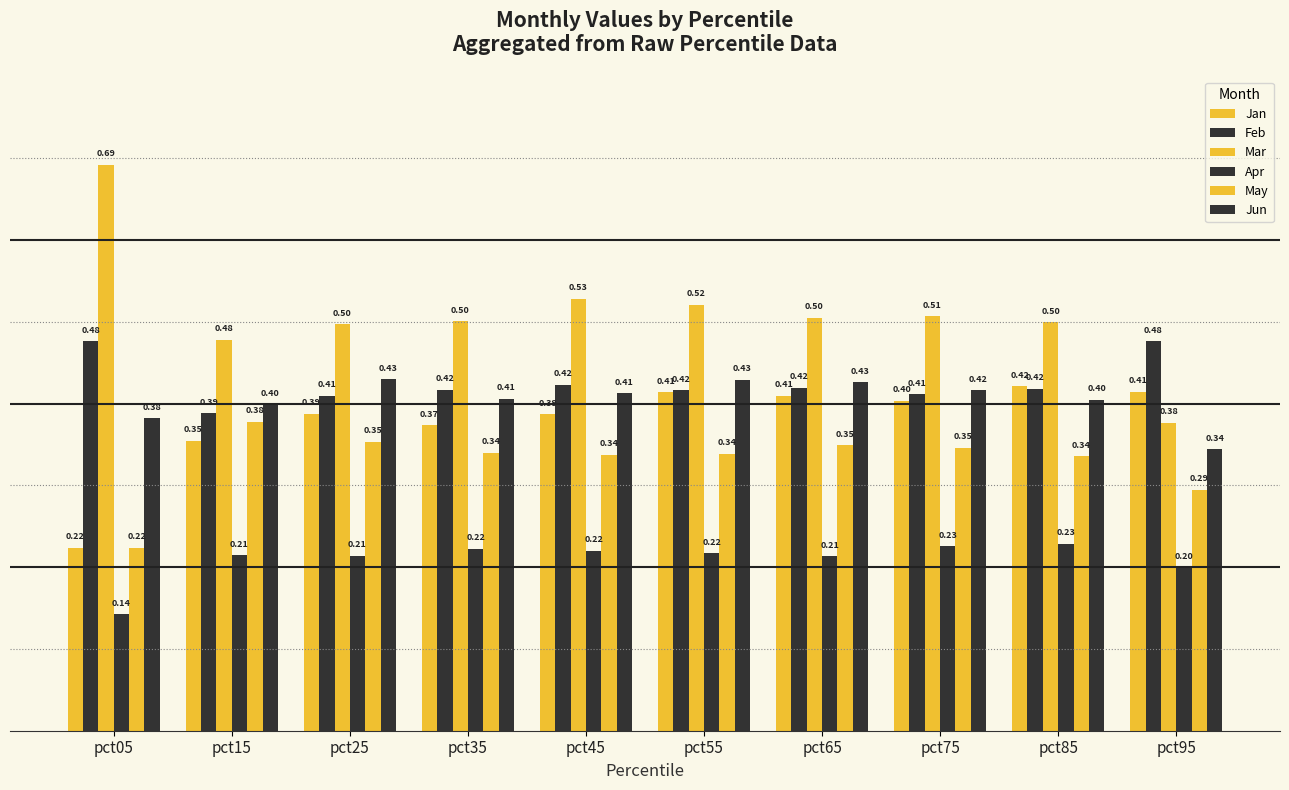

Are the bars horizontal?

No